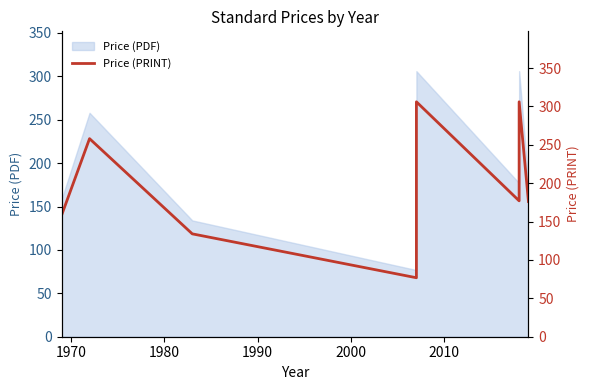

What is the sum of the values at 1980 and 2010?

440.0